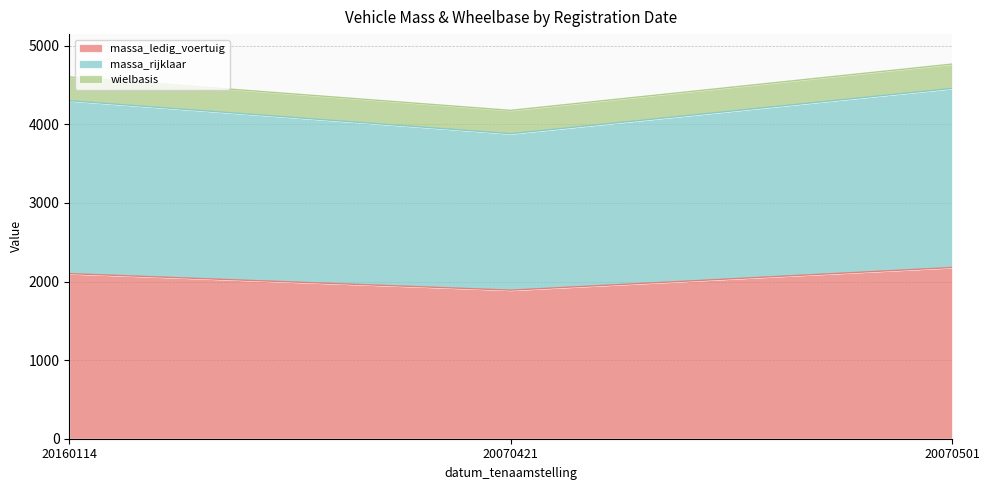

What is the minimum value shown in the chart?

1890